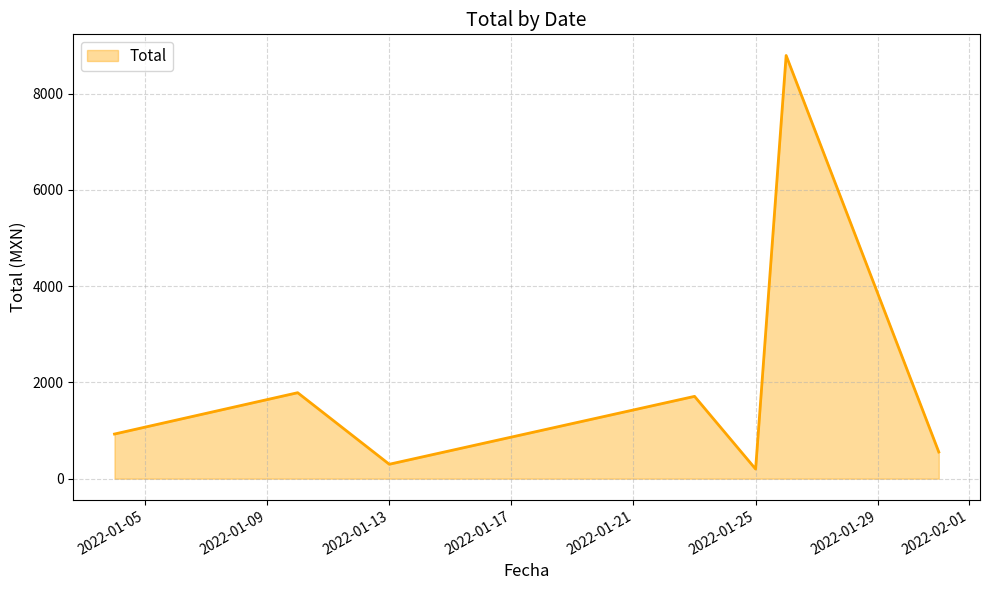

How many interior local valleys (lower than both neighbors) does the data have?

2